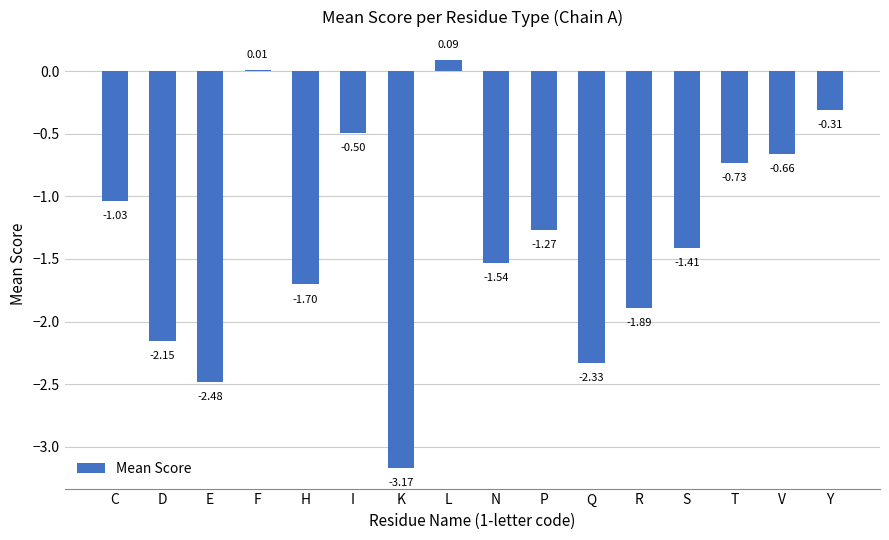

Which category has the highest value across all series?

L